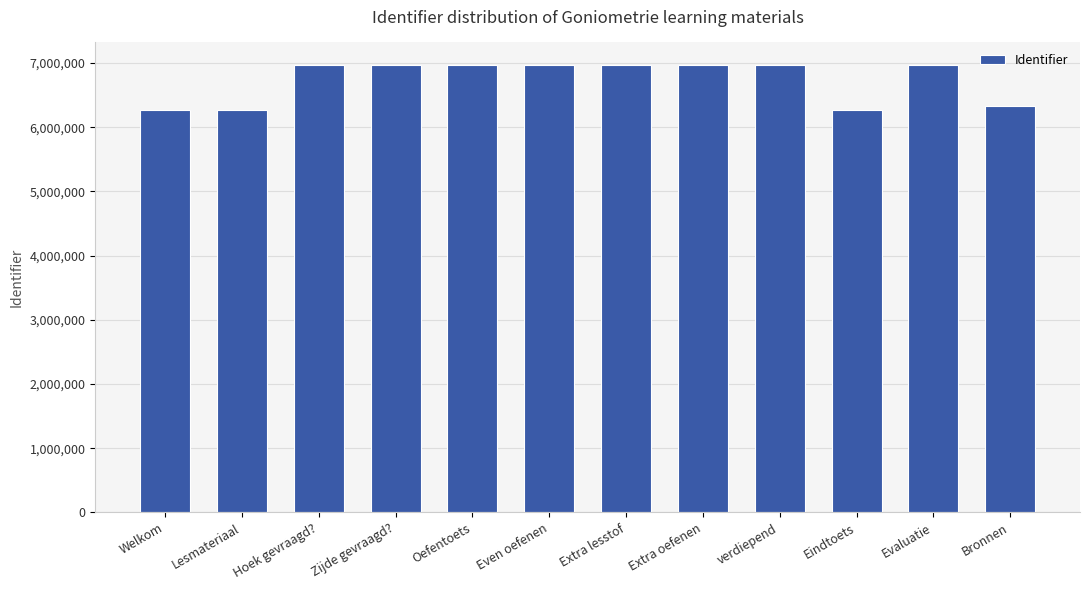

What is the maximum value shown in the chart?

6970735